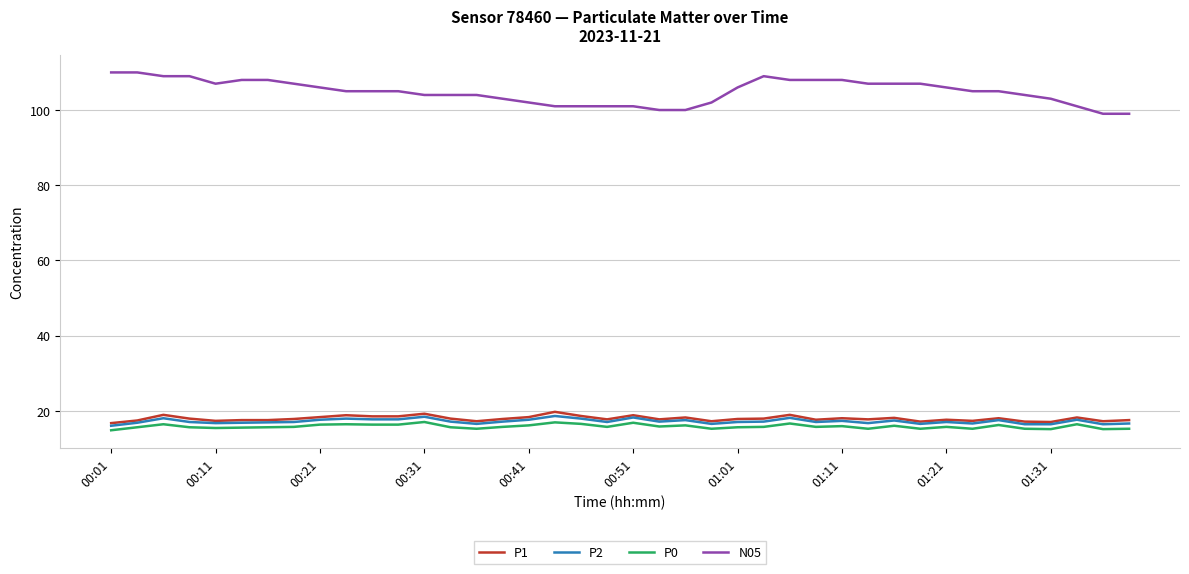

Which series has the largest range (max minus min)?

N05